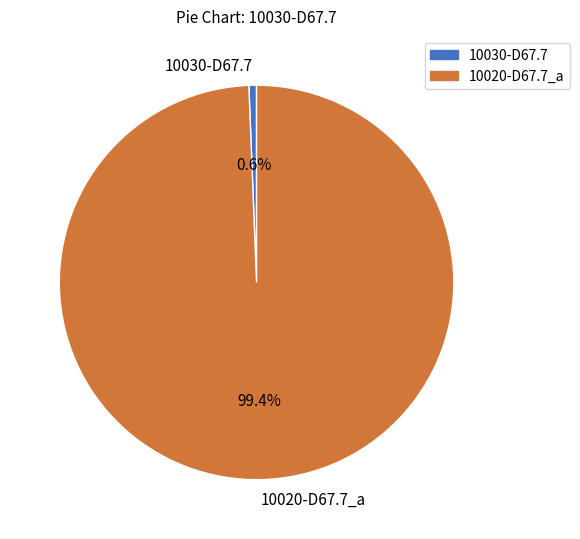

Which category has the smallest portion of the pie?

10030-D67.7